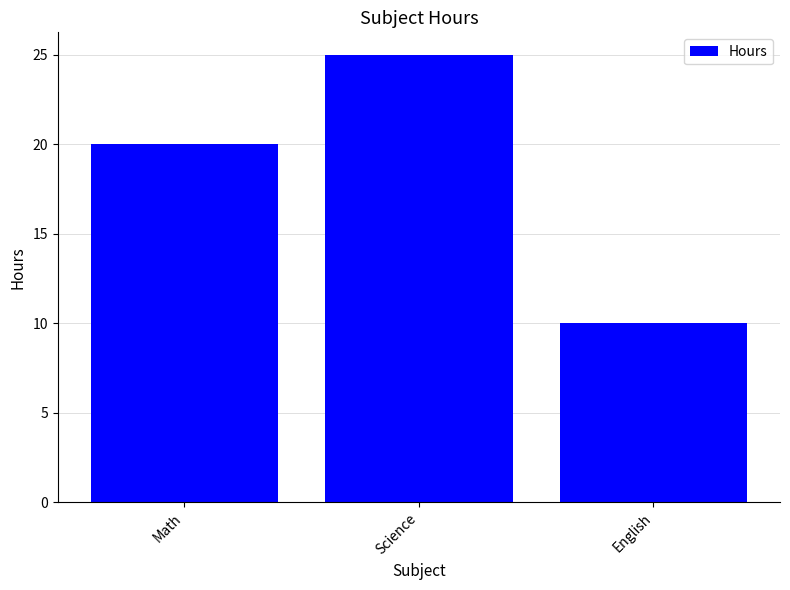

At which category does the chart reach its peak across all series?

Science